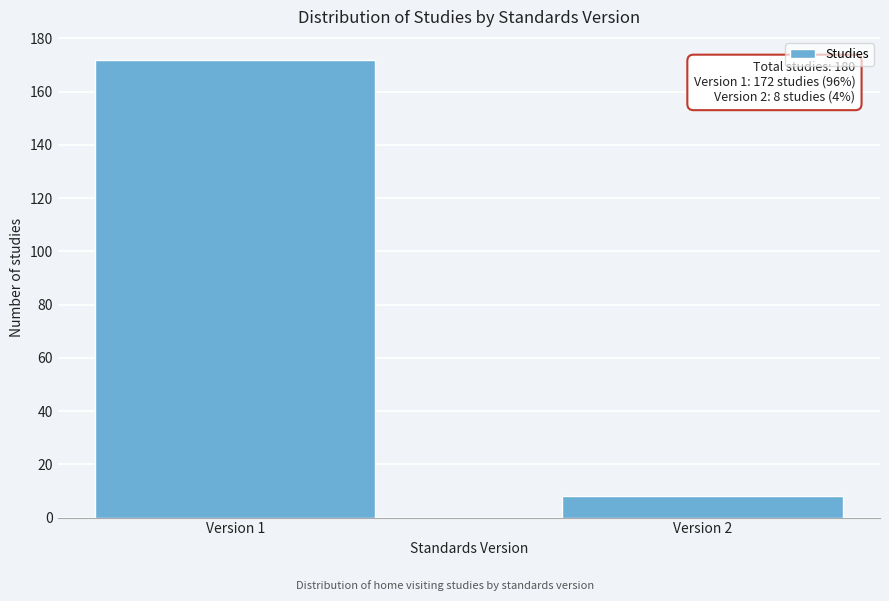

Reading right to left, extract all data points from this chart.

Version 2=8	Version 1=172